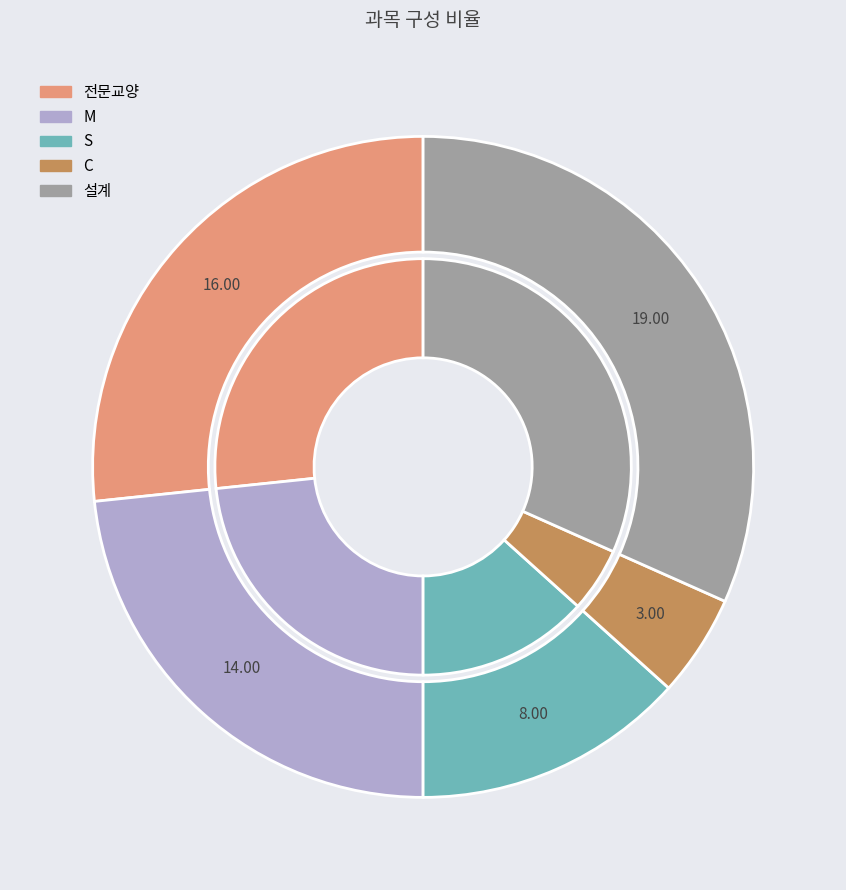

What is the smallest slice in the pie chart?

C